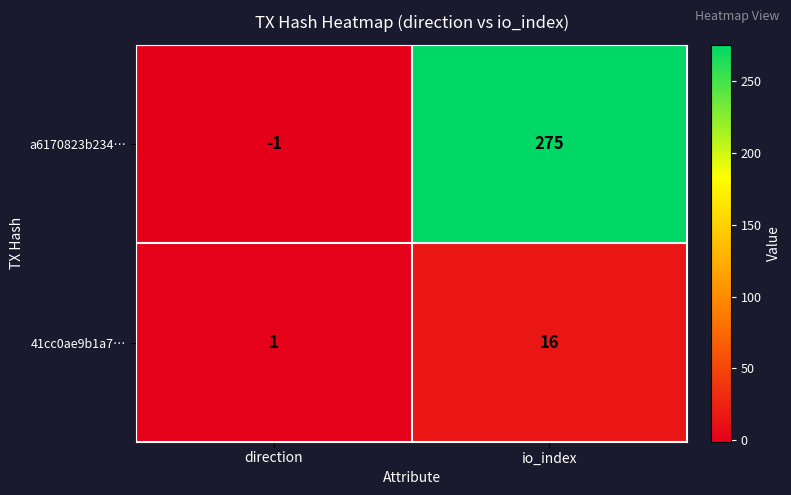

Reading left to right, what are all the values shown in this chart?

a6170823b234…: -1	275
41cc0ae9b1a7…: 1	16